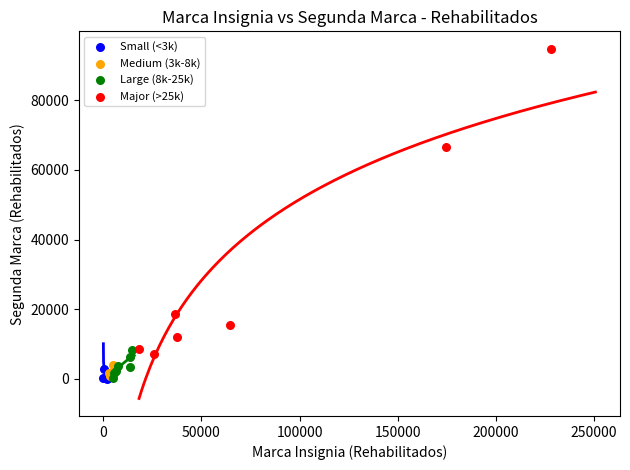

Which series reaches the maximum Y coordinate?

Major (>25k)